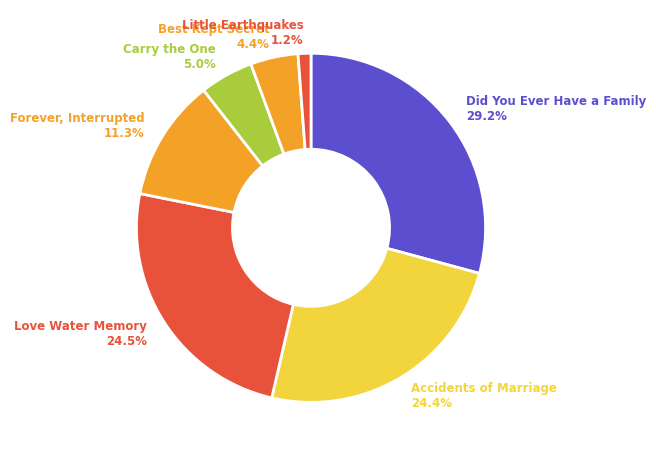

Rank the categories by value from highest to lowest.

Did You Ever Have a Family, Love Water Memory, Accidents of Marriage, Forever, Interrupted, Carry the One, Best Kept Secret, Little Earthquakes